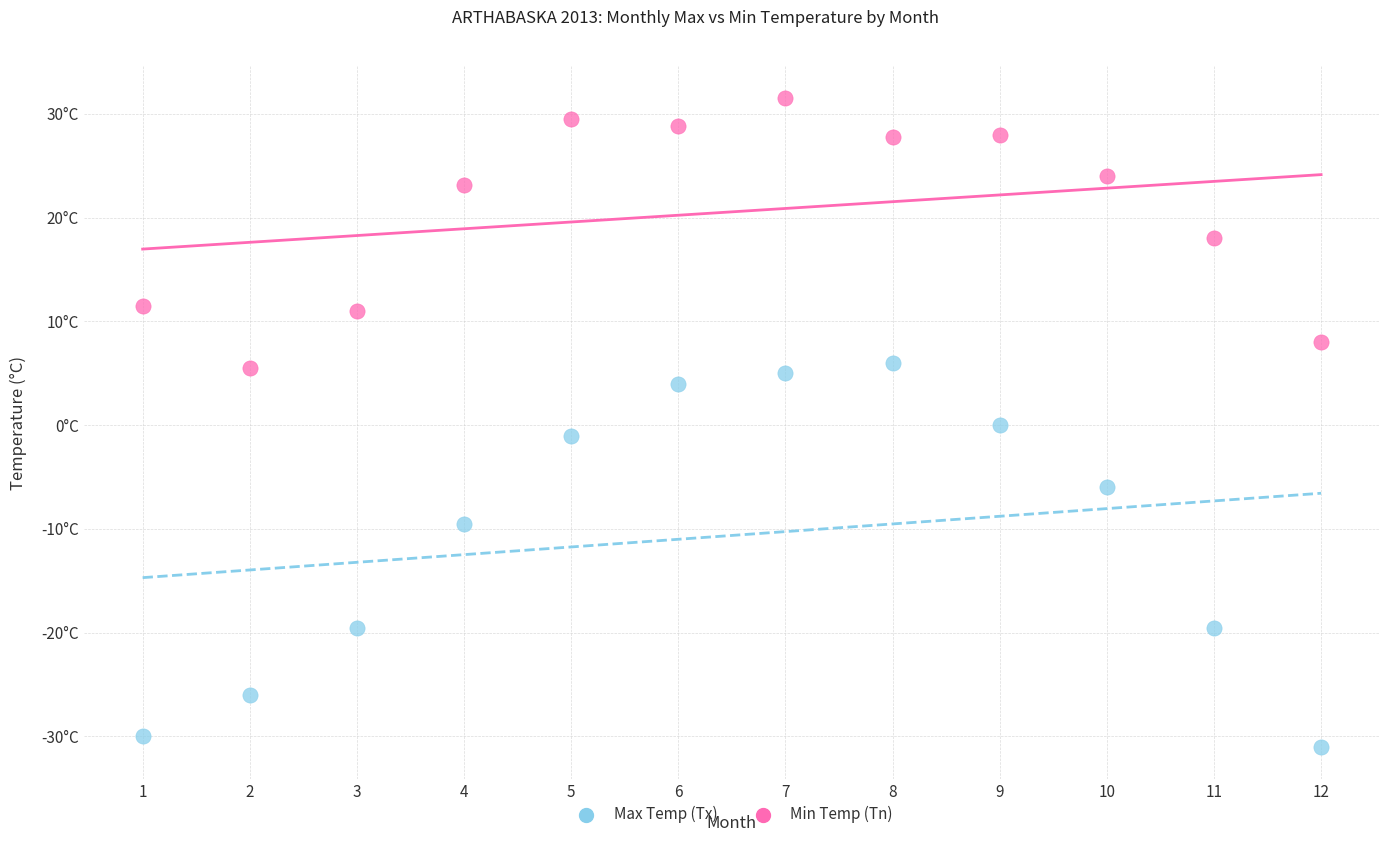

What are all the series names shown in the legend?

Max Temp (Tx), Min Temp (Tn)